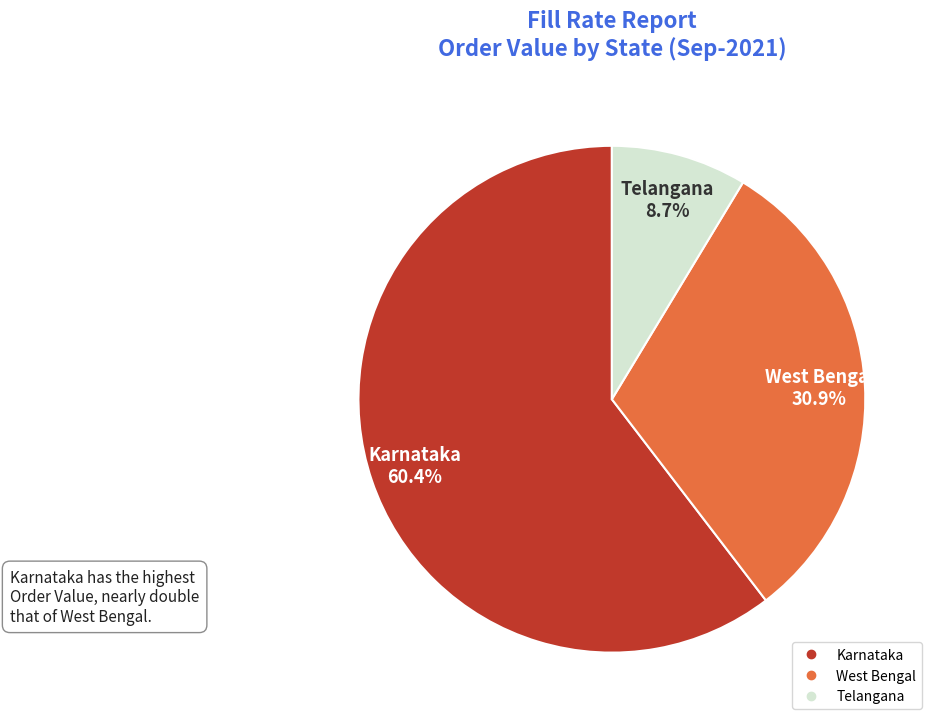

Does any single category account for the majority?

Yes